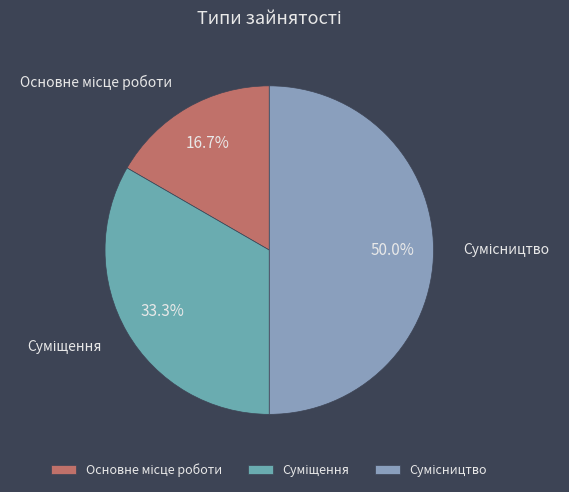

Is Суміщення the majority of the pie?

No